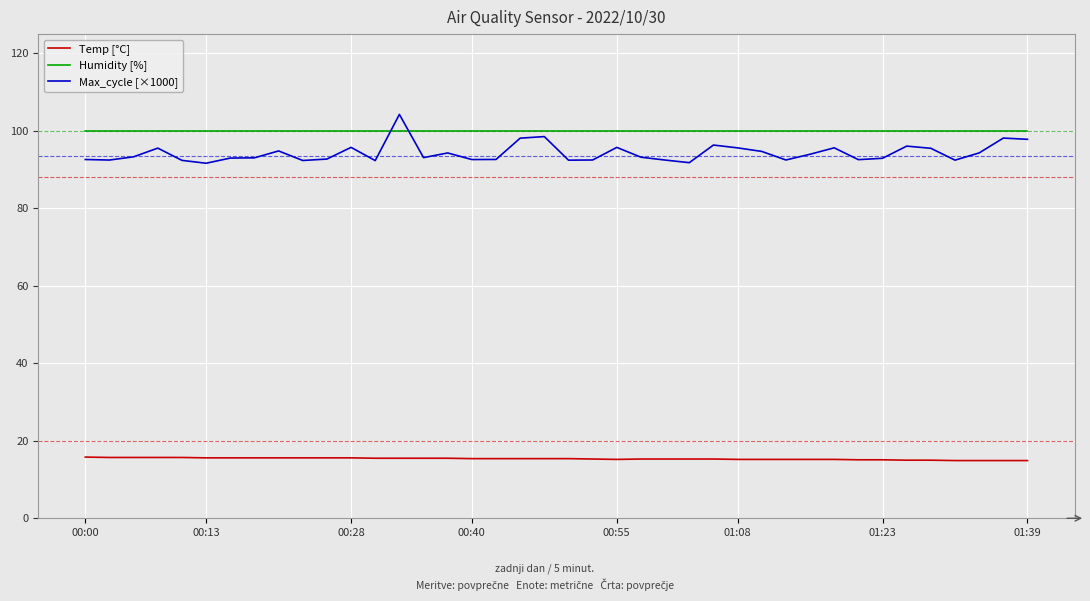

True or false: Temp [°C] and Humidity [%] intersect in this chart.

False